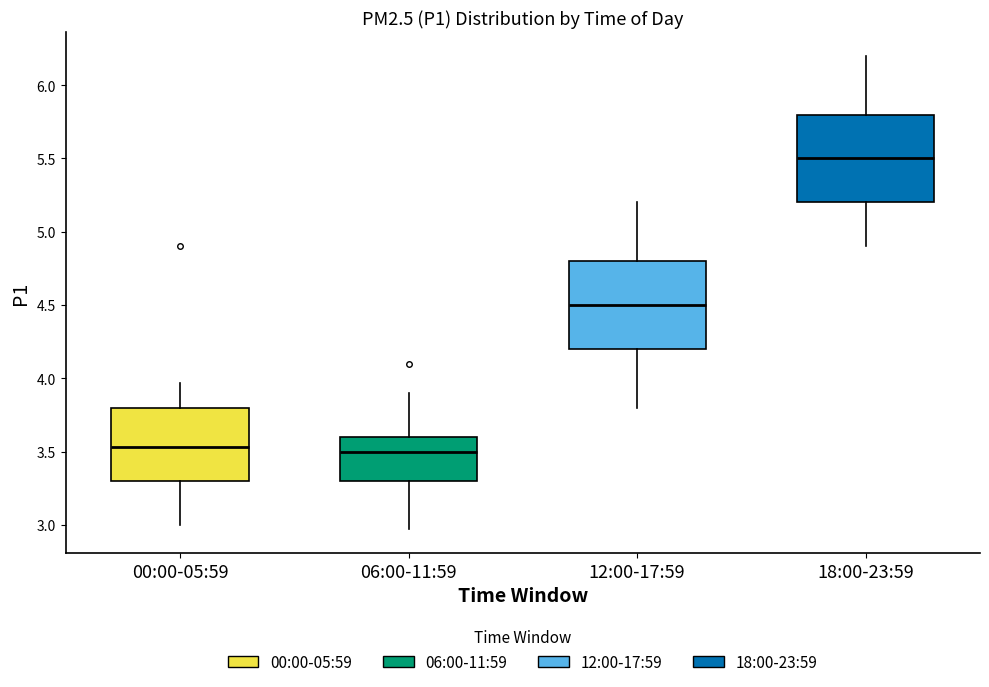

Where is the upper edge of the box for 18:00-23:59 on the y-axis? The values are not printed on the chart, so give them approximately, as read against the axis.

5.80